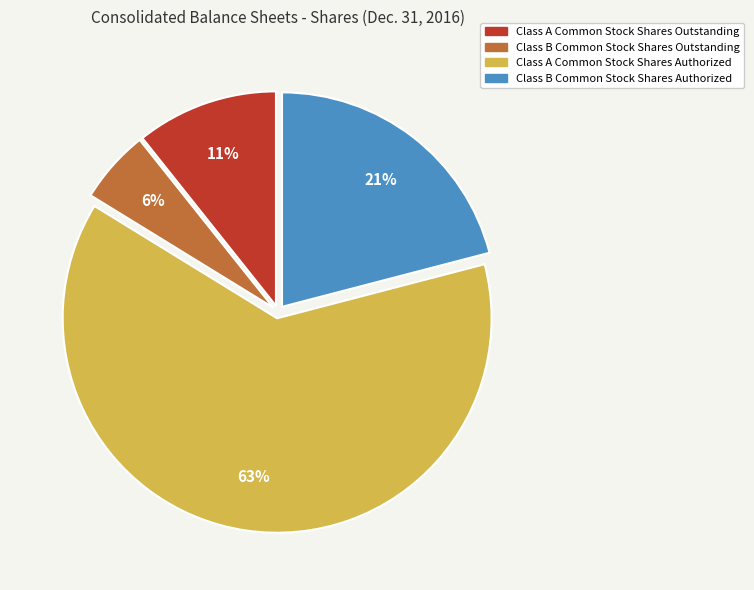

Combined, do Class A Common Stock Shares Authorized and Class B Common Stock Shares Outstanding account for over 50%?

Yes